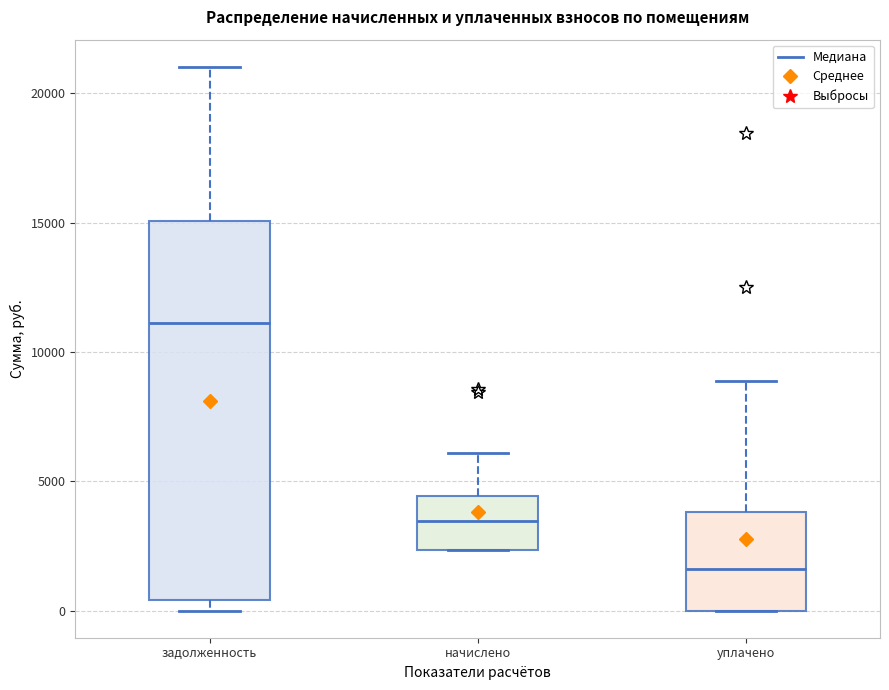

Which box has the highest median line?

задолженность